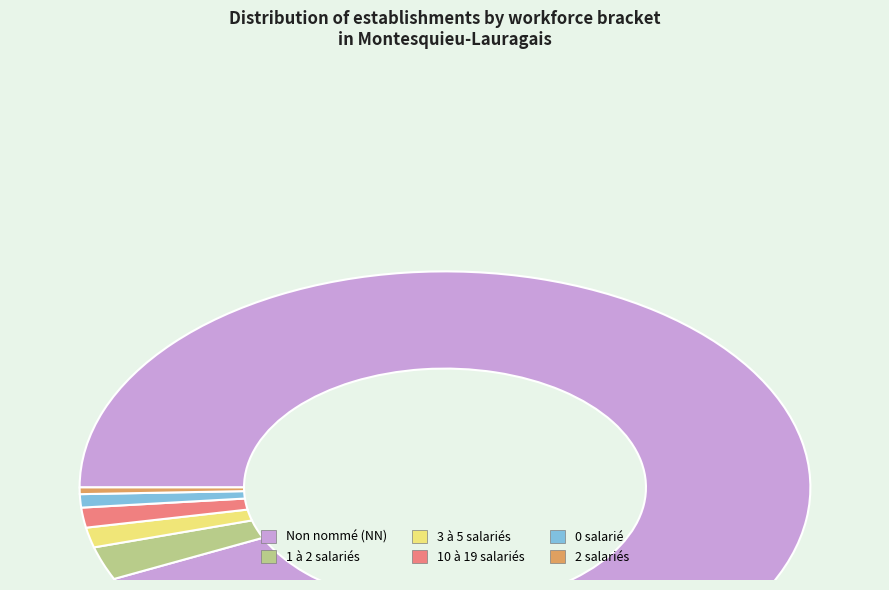

Does any single category account for the majority?

Yes